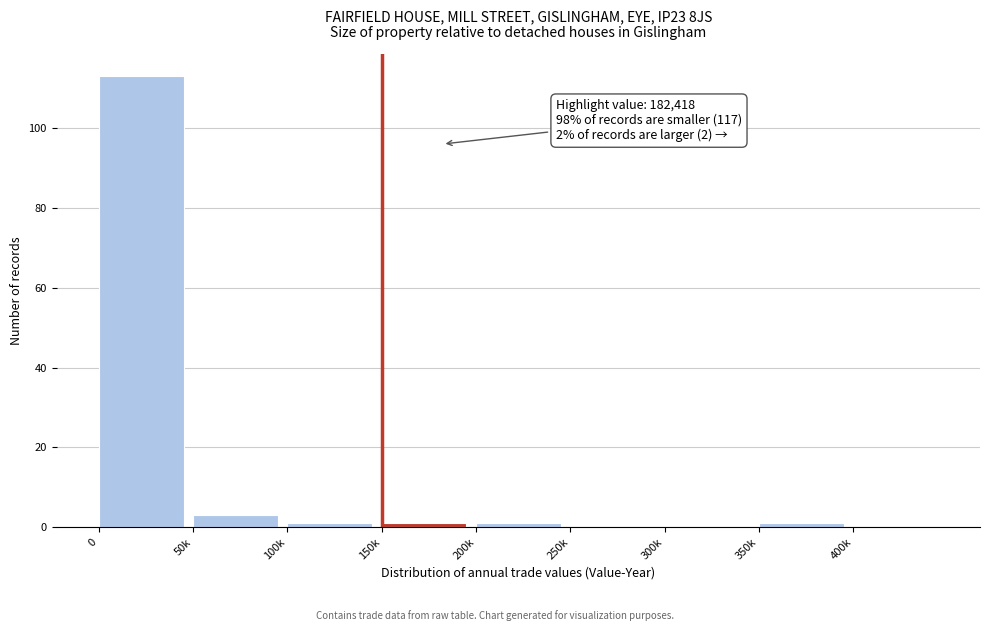

Reading right to left, list all the values displayed in this chart.

400k=0	350k=1	300k=0	250k=0	200k=1	150k=1	100k=1	50k=3	0=113